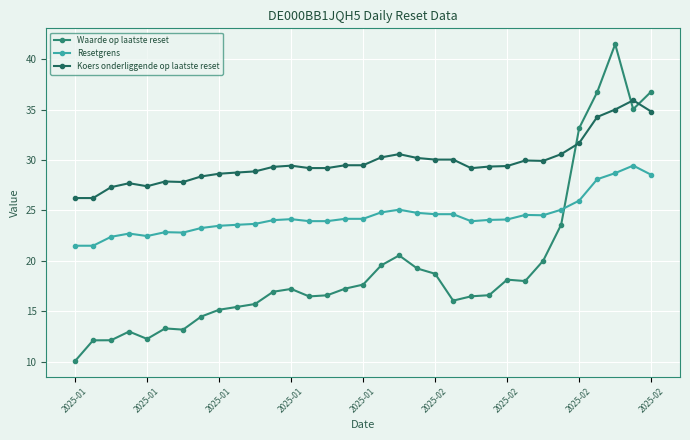

What is the maximum value for Resetgrens?

29.4